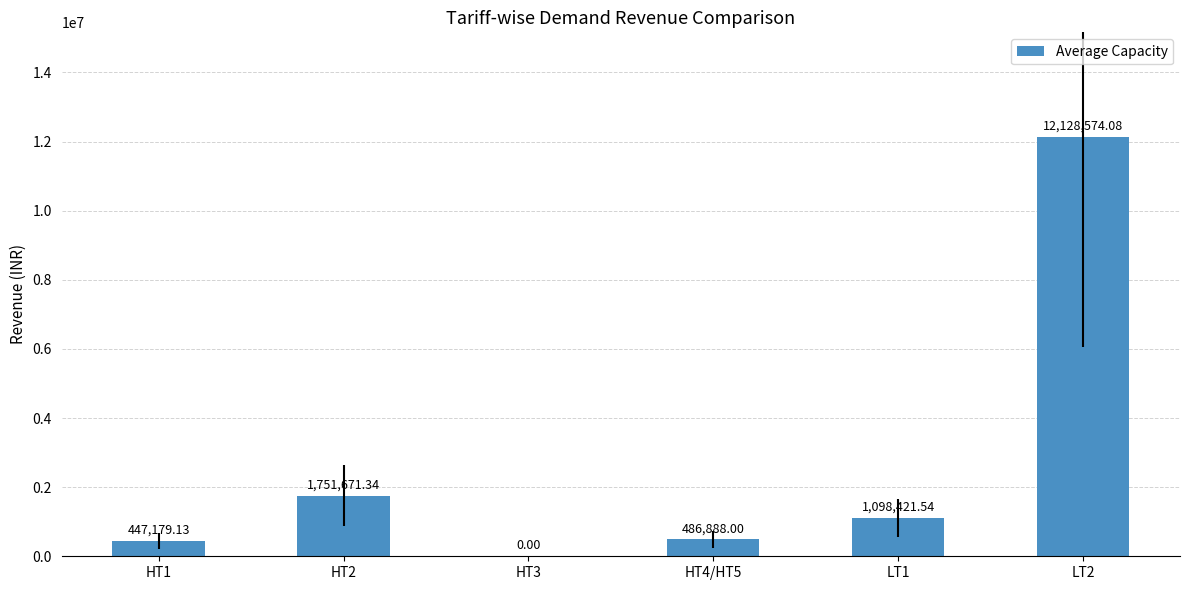

The value at HT4/HT5 is 486888.0. True or false?

True